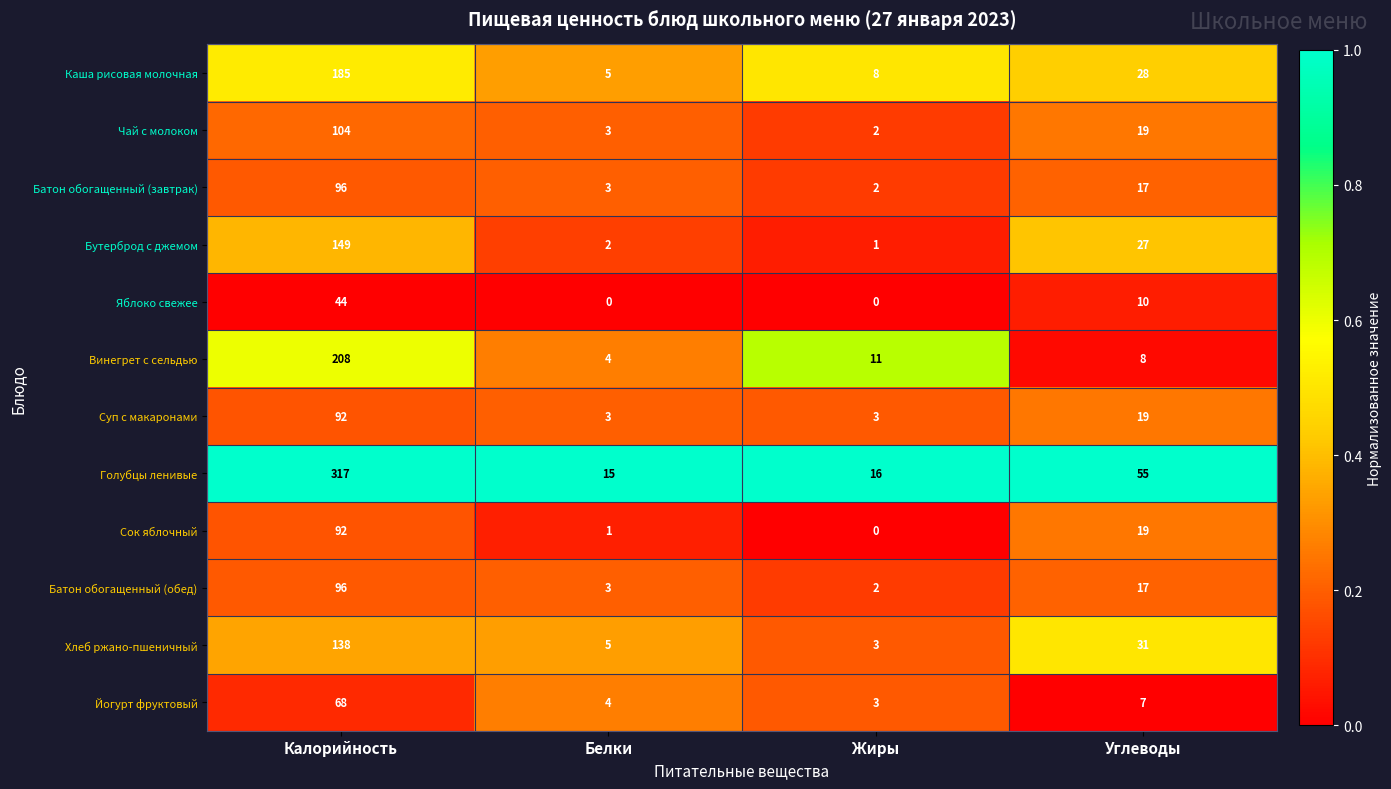

Which category has the highest value across all series?

Калорийность